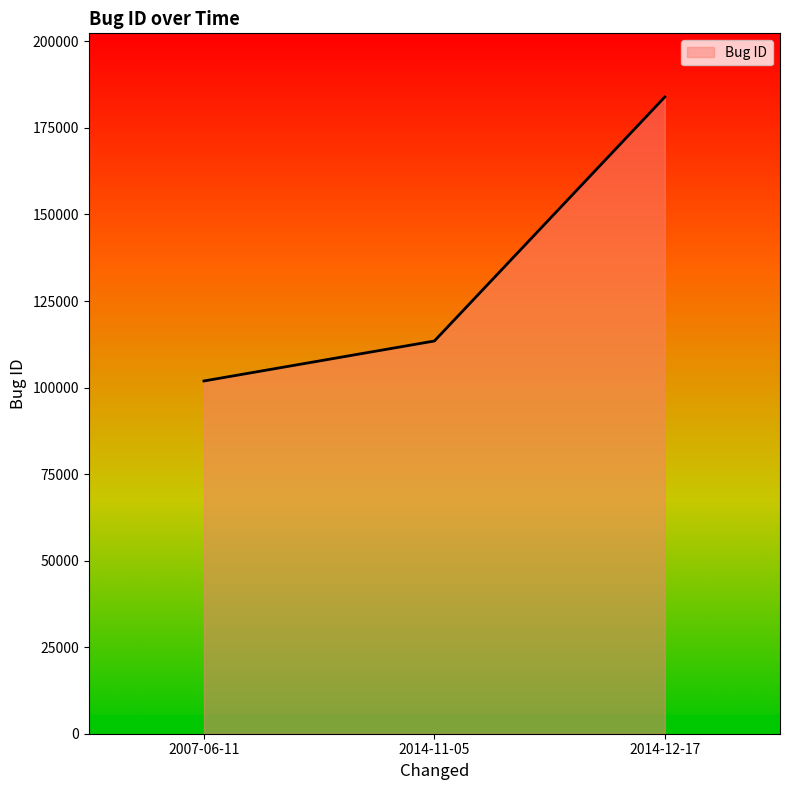

What is the approximate value at 2014-12-17, to the nearest 50?

183950